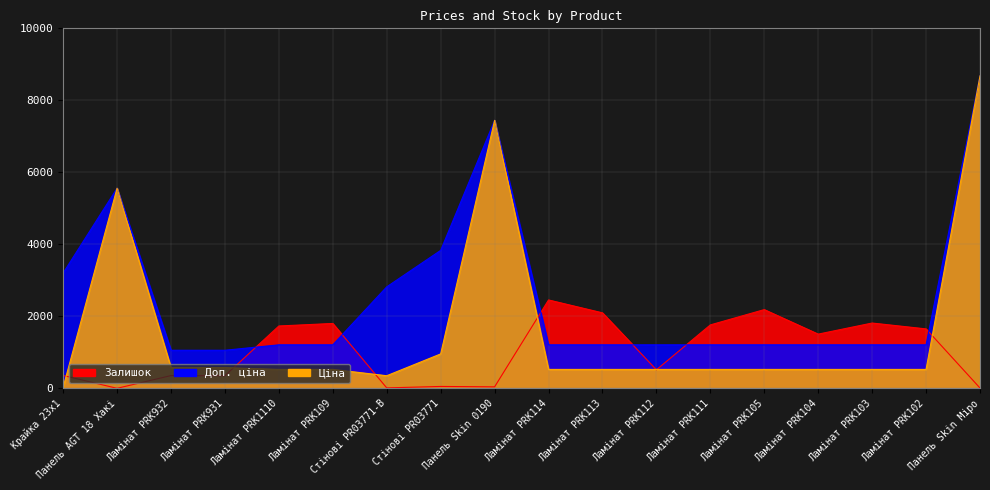

How many series are shown in this chart?

3